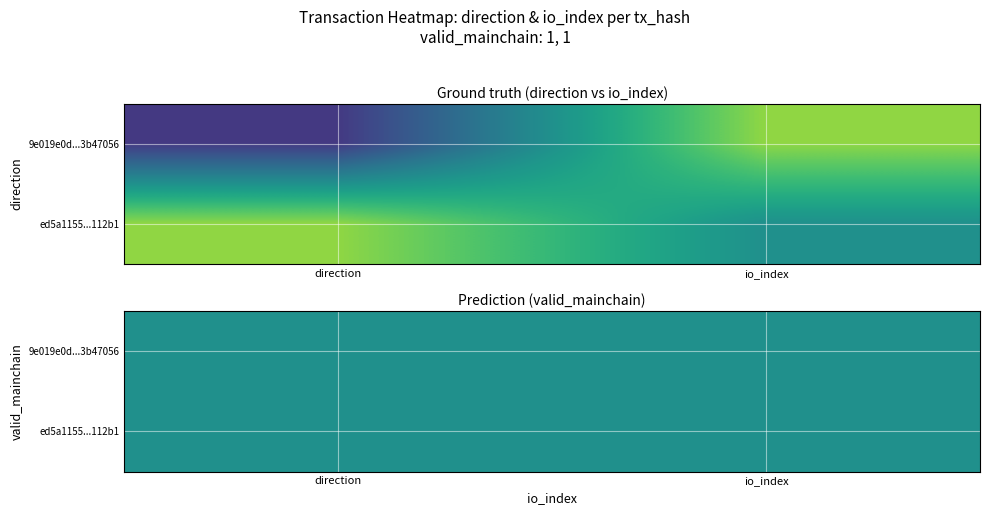

Which series has the largest range (max minus min)?

9e019e0d887669a56ebb242cb5001e0e3b47056